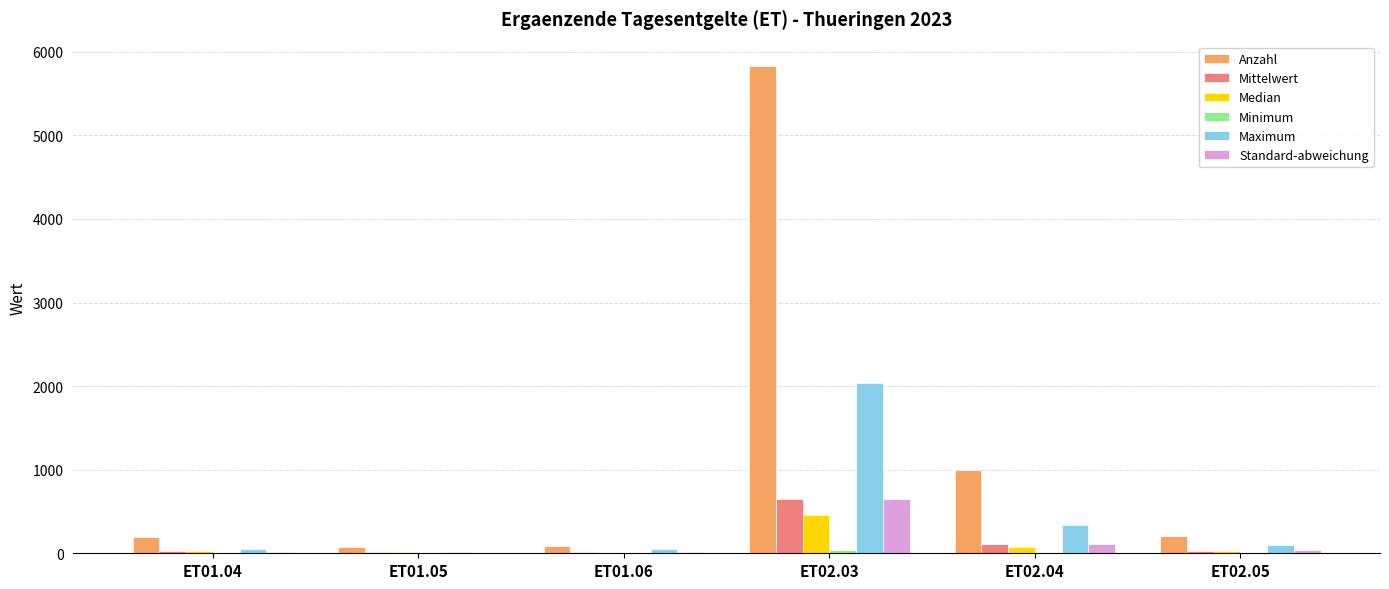

Which category has the highest value in the Maximum series?

ET02.03